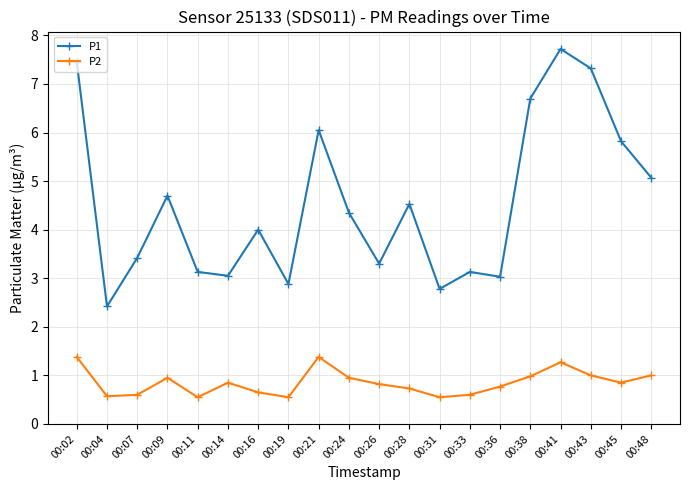

How many interior local peaks does the P1 series have?

6